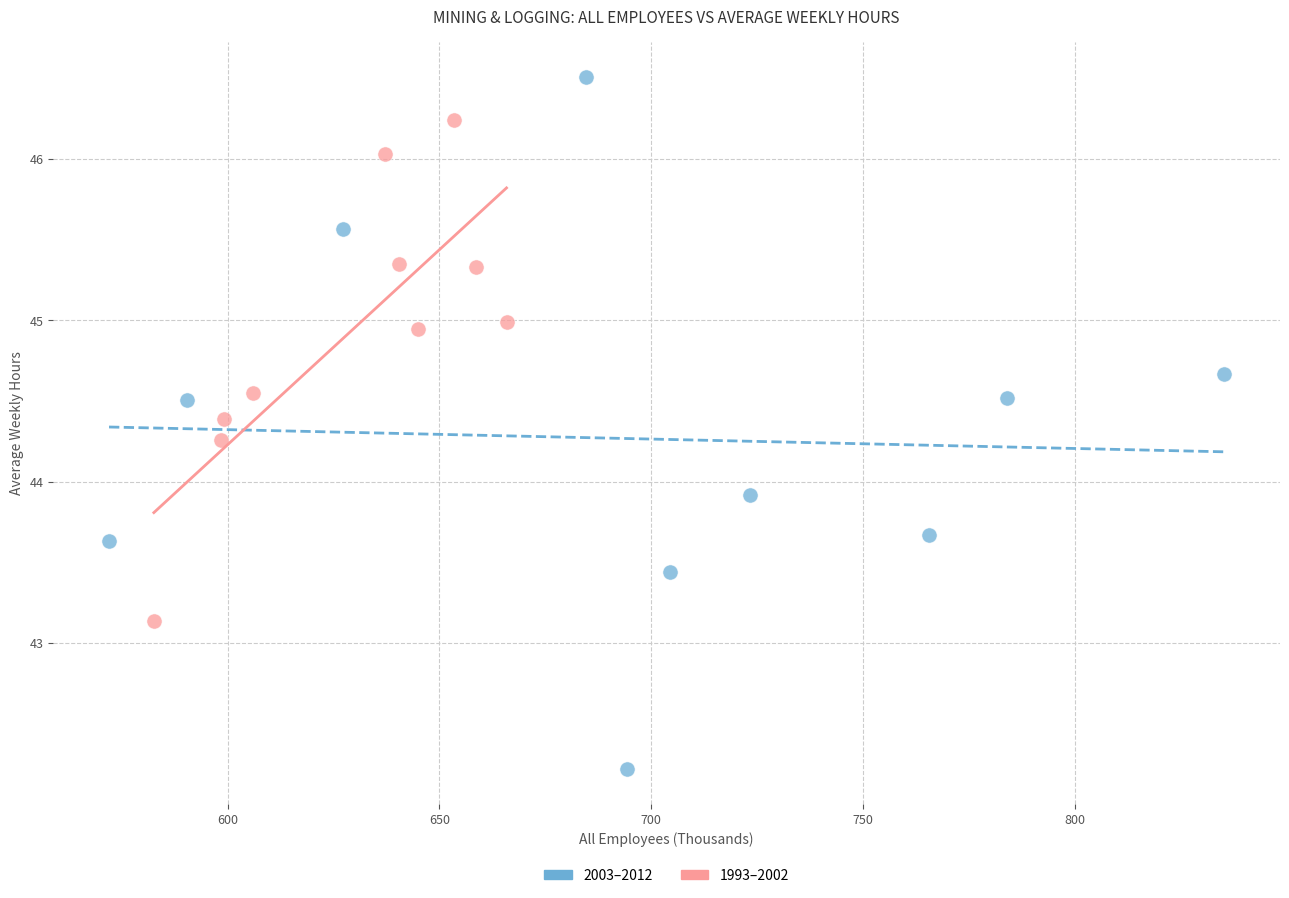

Which series reaches the maximum Y coordinate?

2003–2012